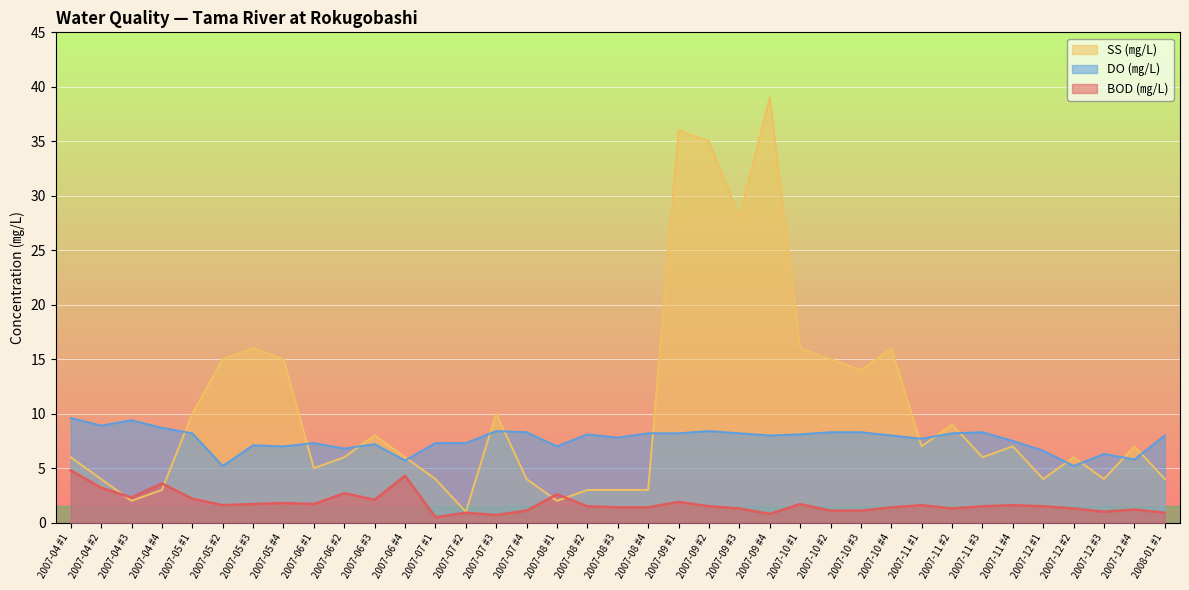

What is the value of the BOD point at the 32nd from the left?

1.6